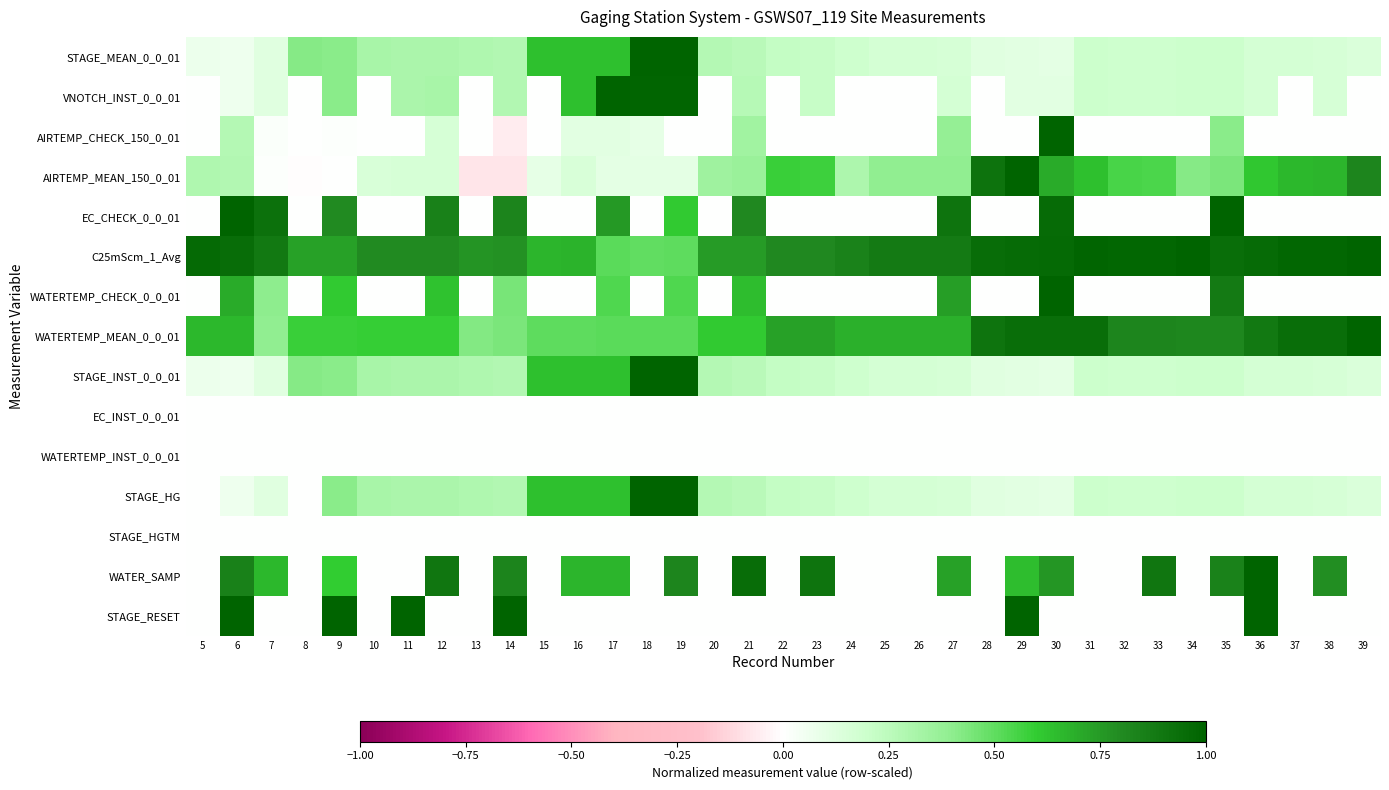

Which series has the widest spread of values?

AIRTEMP_MEAN_150_0_01